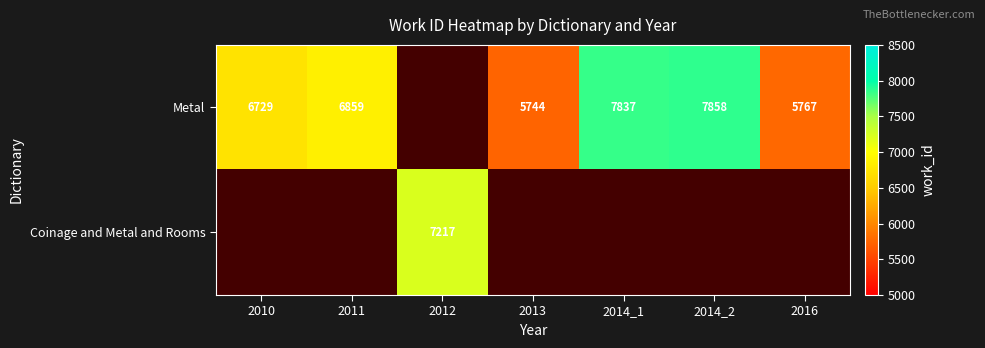

Which category has the highest value across all series?

2014_2